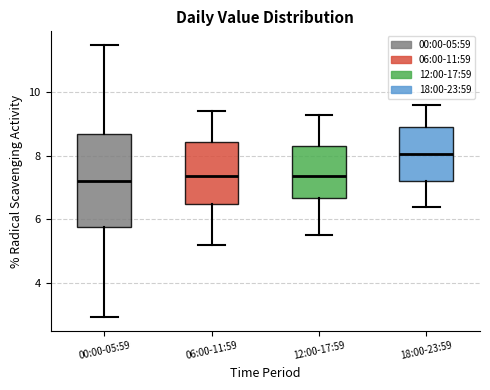

Reading left to right, transcribe this box plot: for each box, give where its median line is, the range the box spans, and where its two whiskers end, as read against the y-axis. The values are not printed on the chart, so give them approximately, as read against the axis.

00:00-05:59: median 7.2, box 5.8 to 8.8, whiskers 3.0 to 11.6
06:00-11:59: median 7.4, box 6.4 to 8.4, whiskers 5.2 to 9.4
12:00-17:59: median 7.4, box 6.6 to 8.4, whiskers 5.6 to 9.4
18:00-23:59: median 8.0, box 7.2 to 9.0, whiskers 6.4 to 9.6